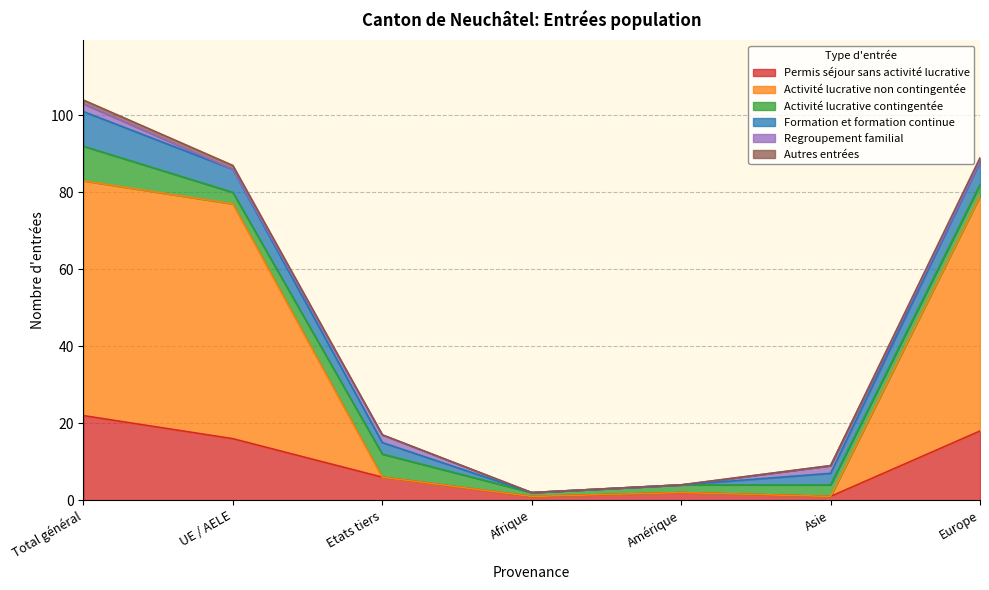

Is the value of Activité lucrative non contingentée at Etats tiers greater than the value of Autres entrées at Total général?

No